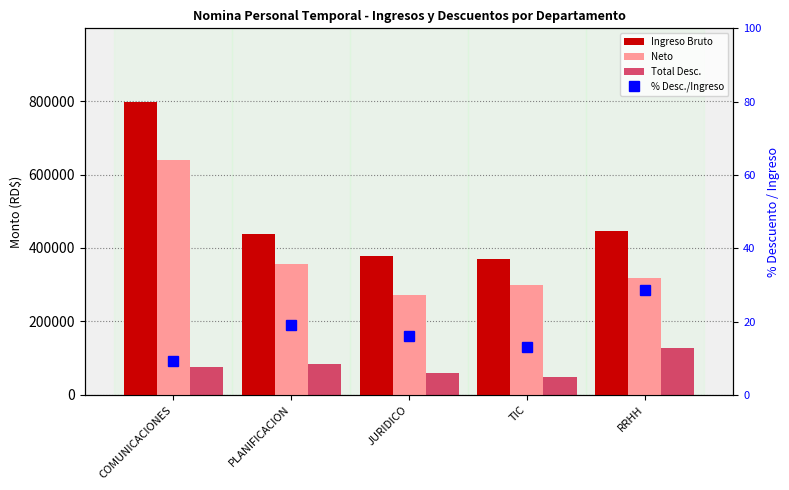

Where is Ingreso Bruto nearest to the value 584250?

RRHH